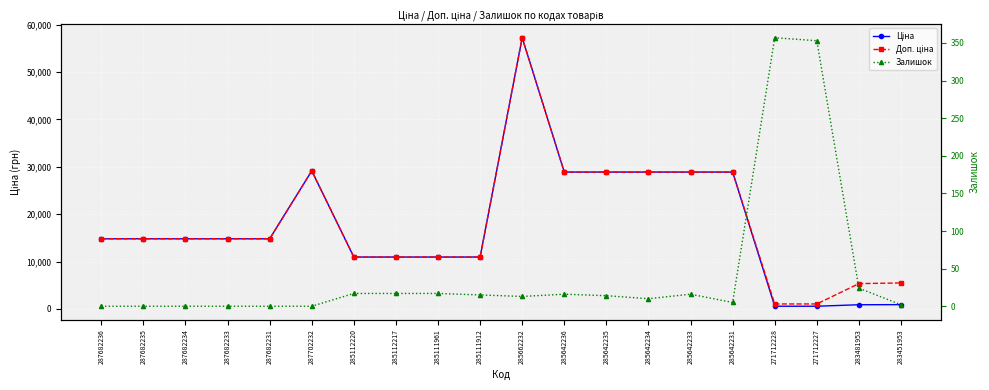

At which label does Залишок first exceed 14?

285112220